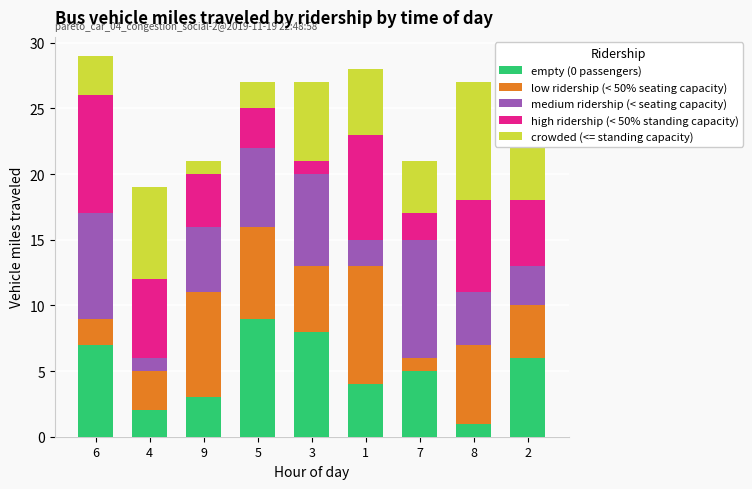

The empty (0 passengers) series shows 1 at 8. True or false?

True